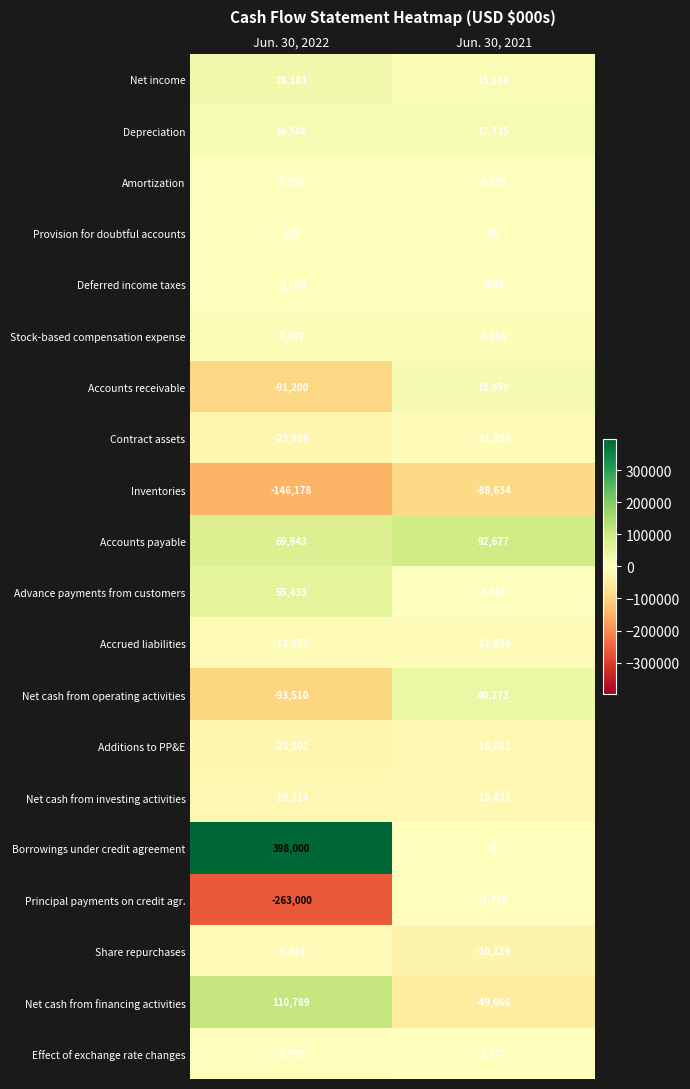

How many distinct data groups are displayed?

20